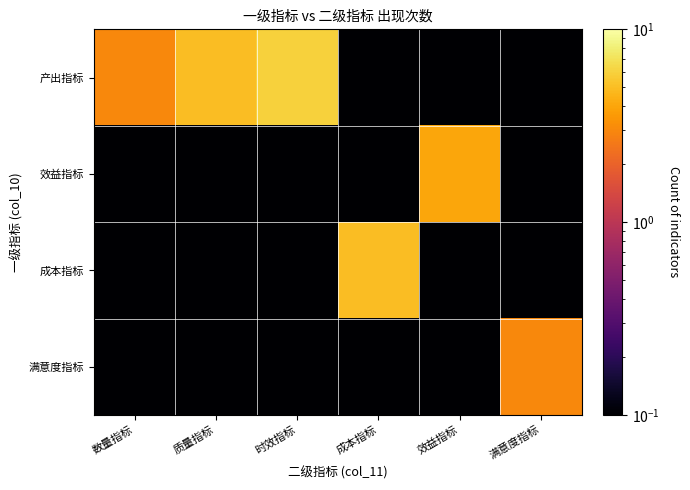

Reading left to right, transcribe all the data shown in this chart.

产出指标: 数量指标=3.0	质量指标=5.0	时效指标=6.0	成本指标=0.1	效益指标=0.1	满意度指标=0.1
效益指标: 数量指标=0.1	质量指标=0.1	时效指标=0.1	成本指标=0.1	效益指标=4.0	满意度指标=0.1
成本指标: 数量指标=0.1	质量指标=0.1	时效指标=0.1	成本指标=5.0	效益指标=0.1	满意度指标=0.1
满意度指标: 数量指标=0.1	质量指标=0.1	时效指标=0.1	成本指标=0.1	效益指标=0.1	满意度指标=3.0